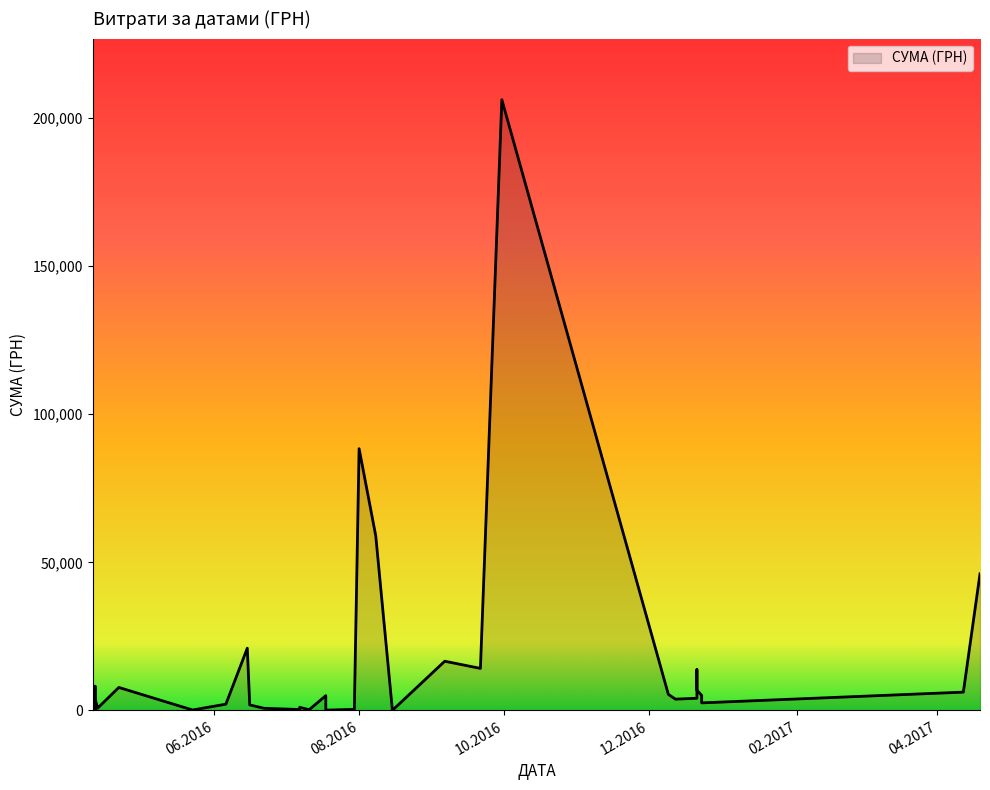

Approximately how many times larger is the value at 09.12.2016 compared to 30.07.2016?

15.4